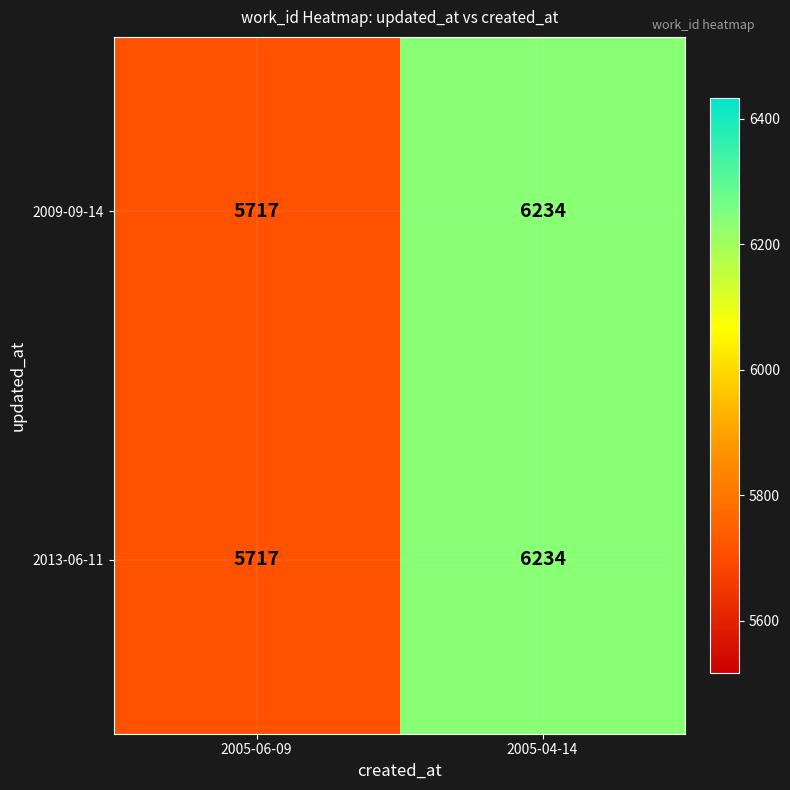

Reading right to left, extract all data points from this chart.

2009-09-14: 6234	5717
2013-06-11: 6234	5717